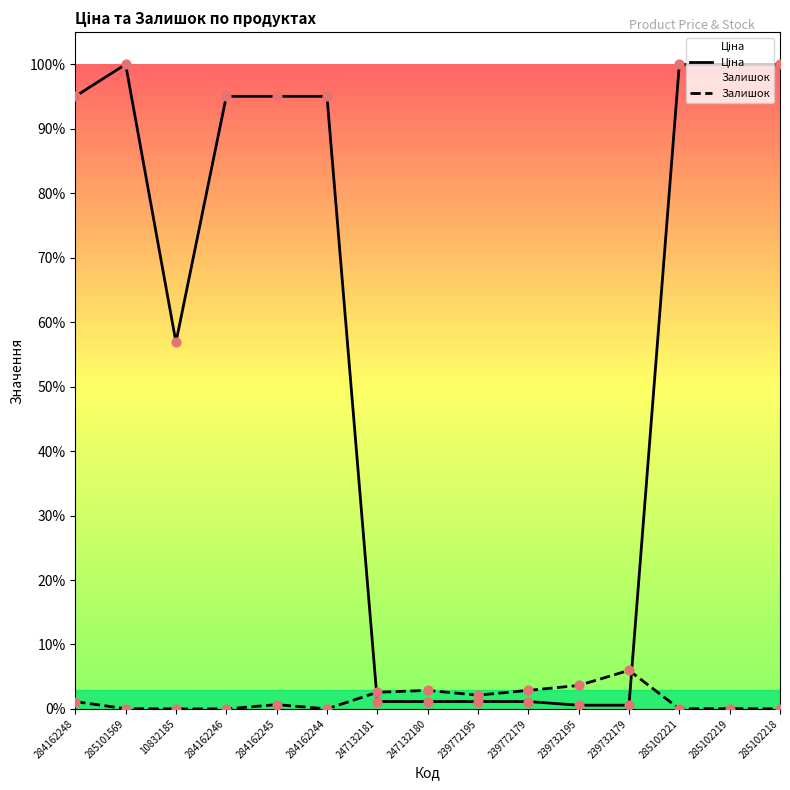

Which series reaches the minimum Y coordinate?

Залишок